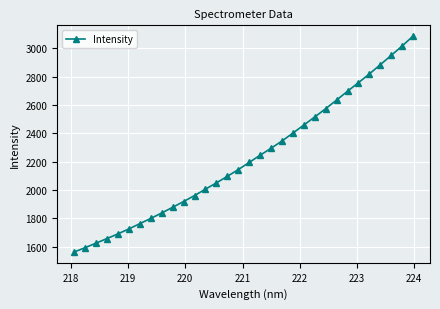

What is the difference between the second highest and minimum values?

1454.5